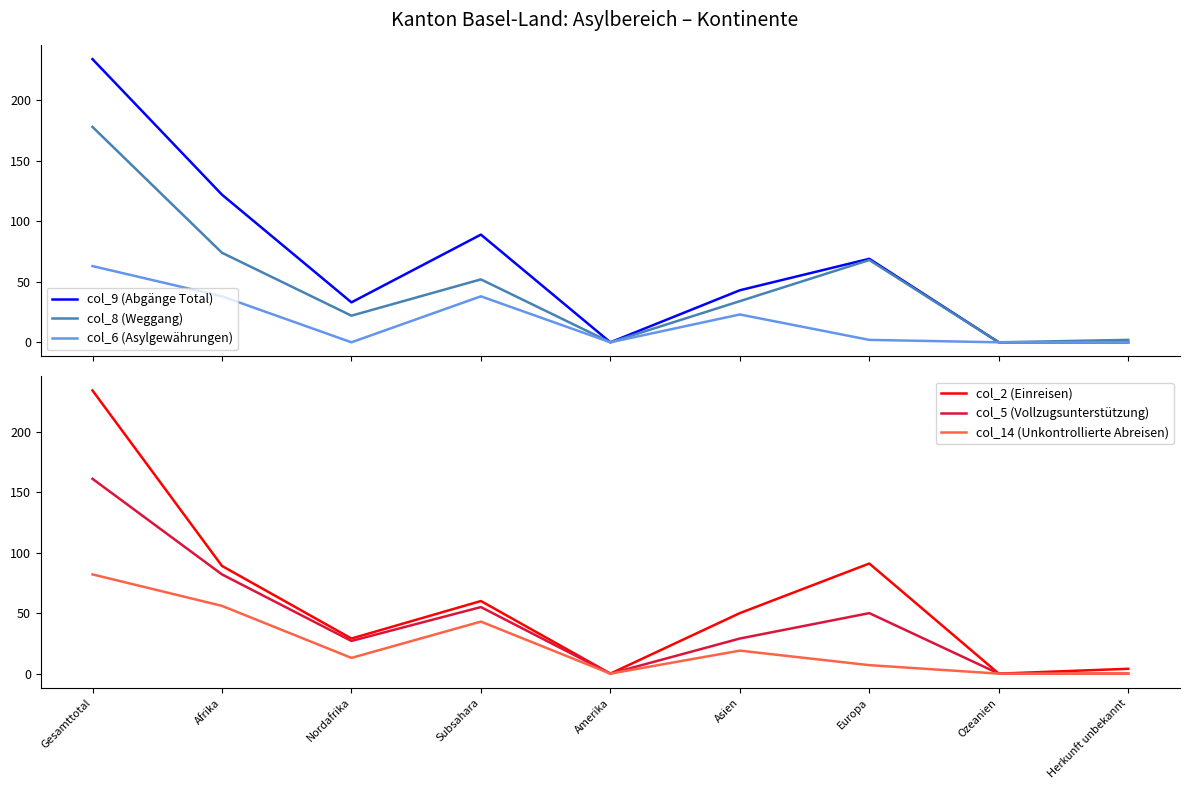

Where is the first local maximum for col_2 (Einreisen)?

Subsahara